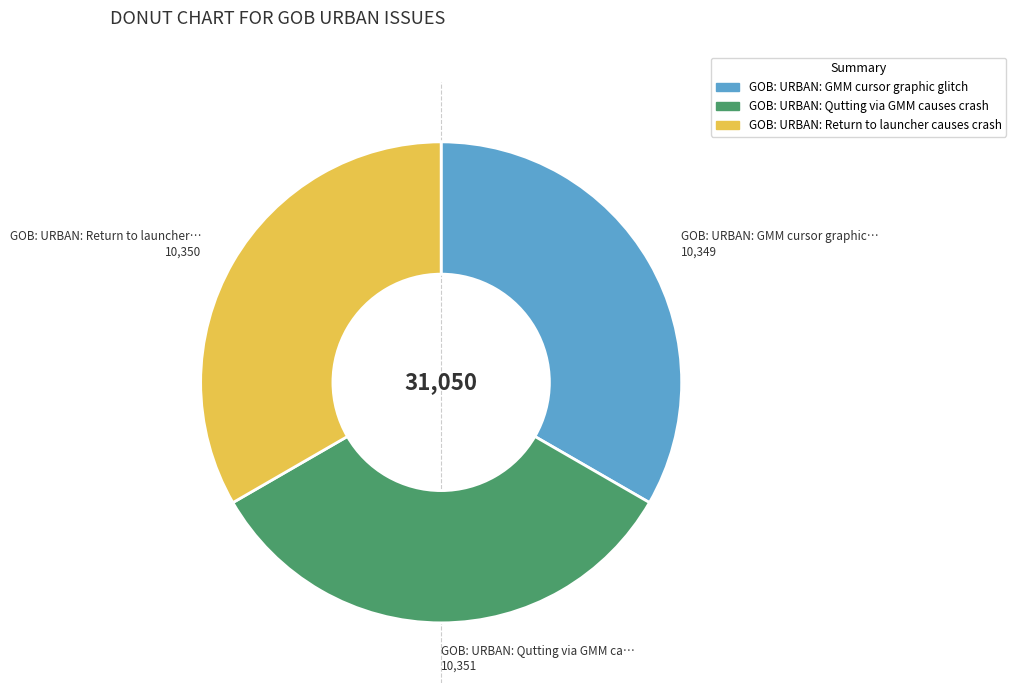

The GOB: URBAN: Qutting via GMM causes crash slice represents 20% of the pie. True or false?

False